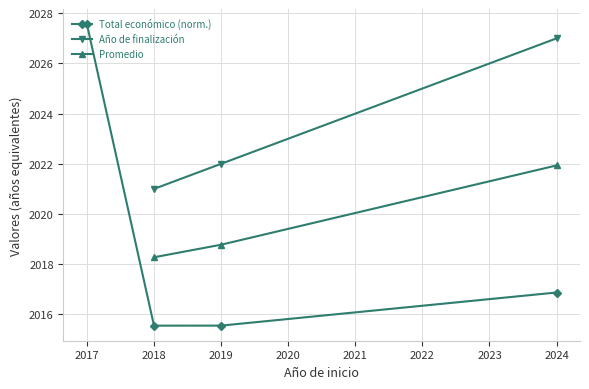

Which series has the largest total across all categories?

Total económico (norm.)